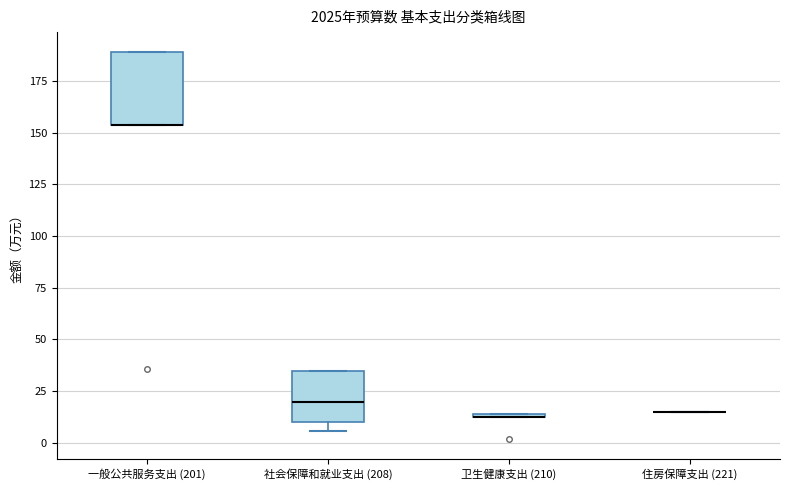

Comparing the boxes themselves (not the whiskers), which one is the tallest?

一般公共服务支出 (201)